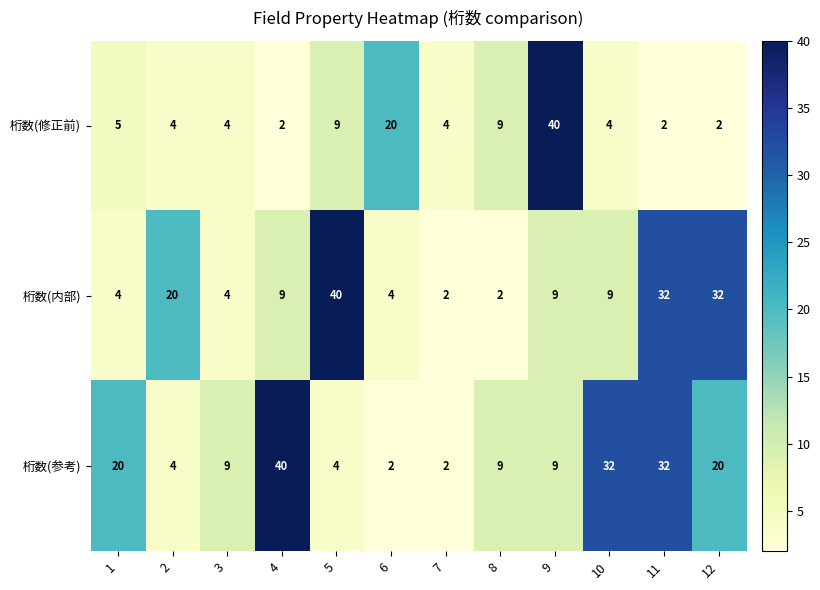

Where is 桁数(修正前) nearest to the value 21?

6